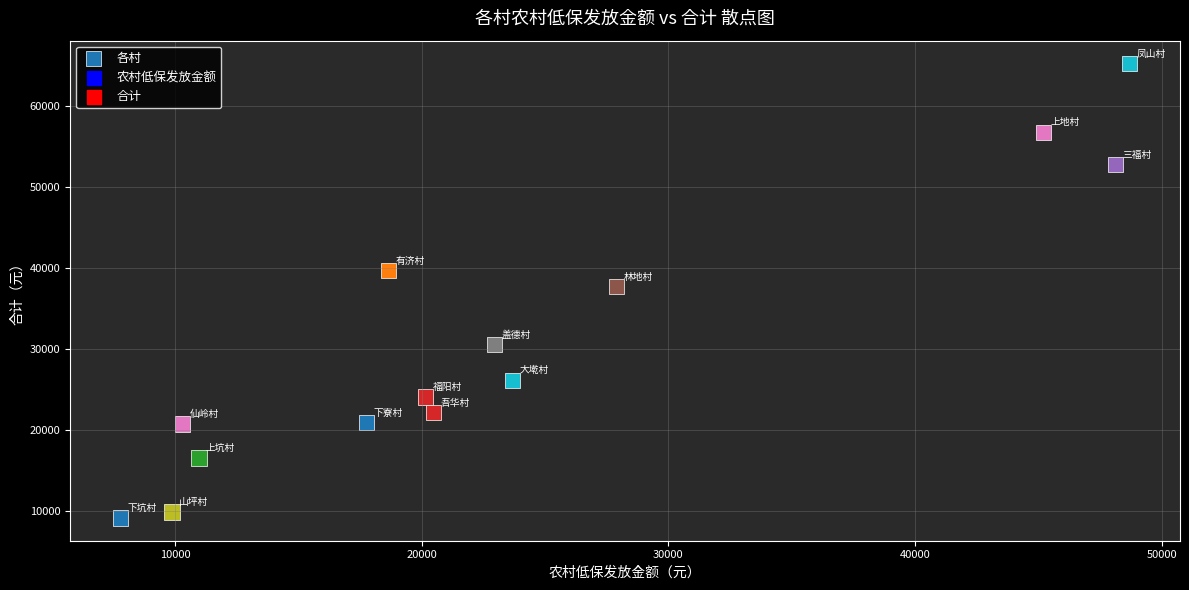

What is the range of X values (max minus min)?

40920